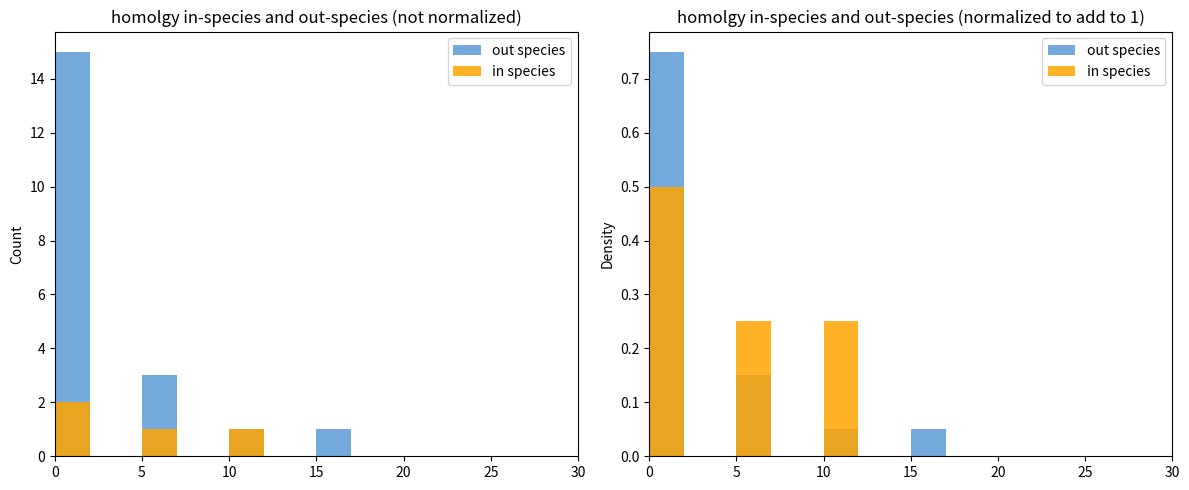

How many bars are there in each group?

2